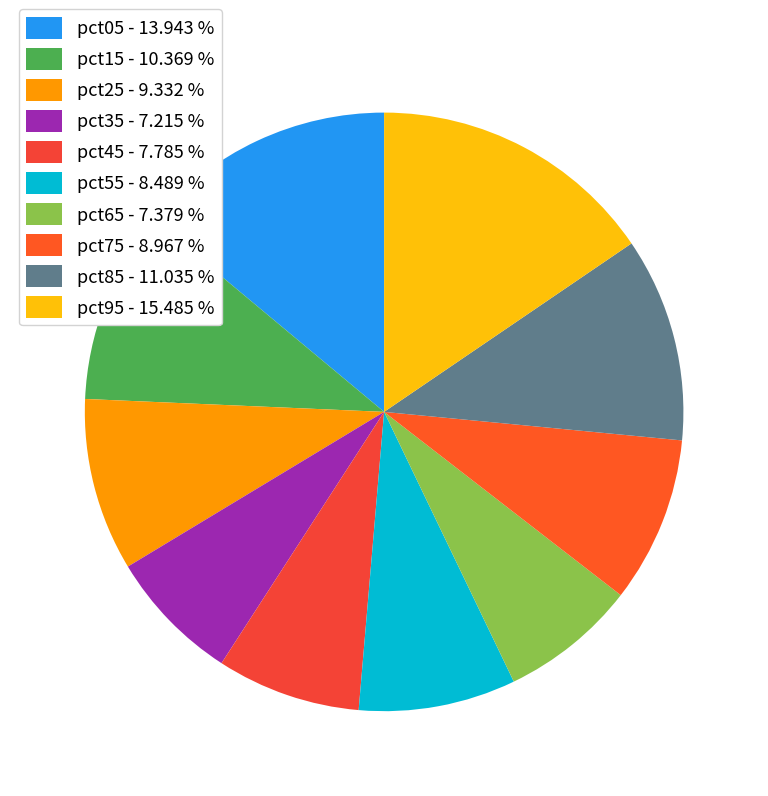

How many segments does this pie chart have?

10